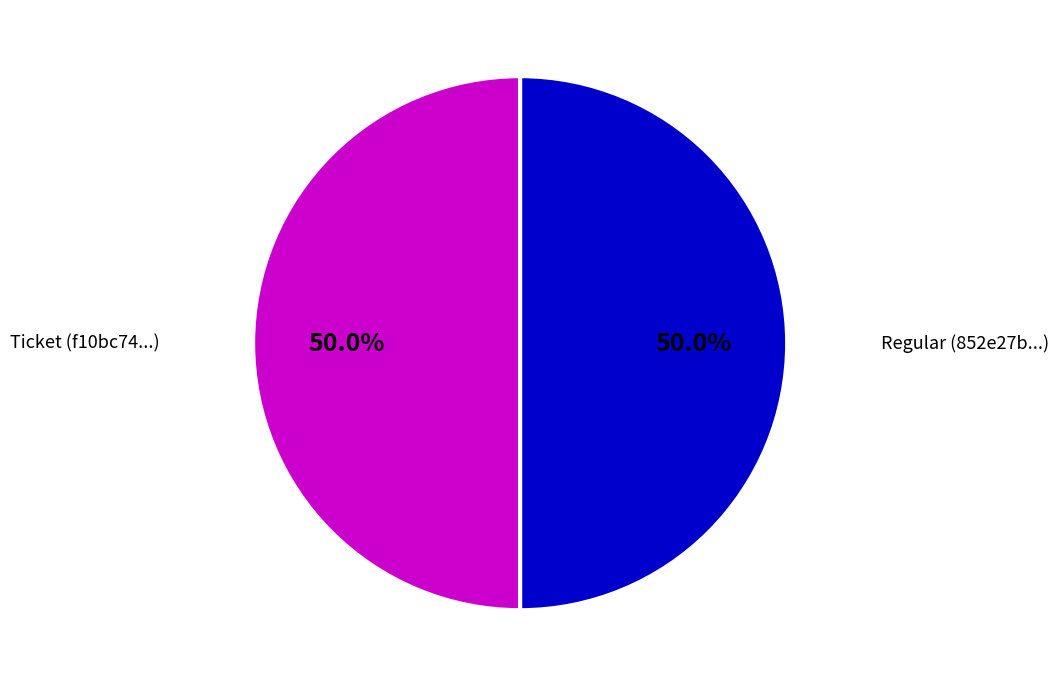

Which slice is the smallest?

Ticket tx (io_index=0)